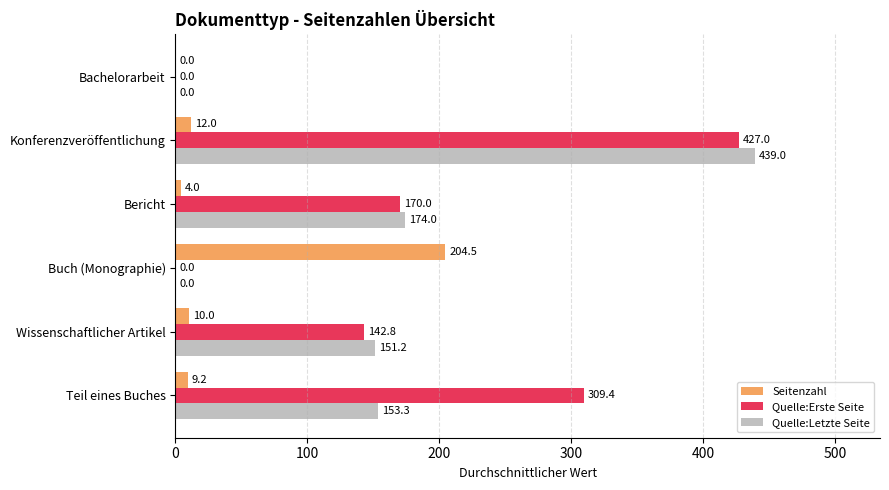

What is the sum of all Quelle:Letzte Seite values?

917.5